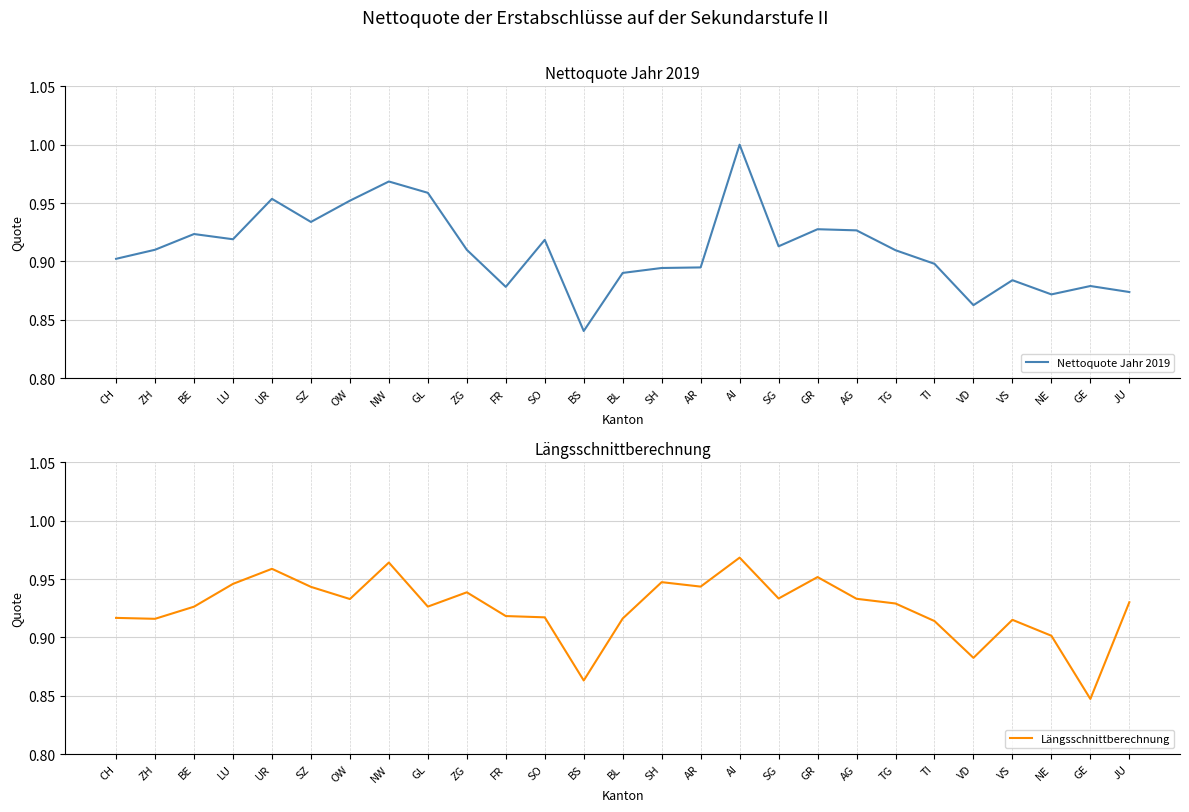

What is the sum of all Nettoquote Jahr 2019 values?

24.6